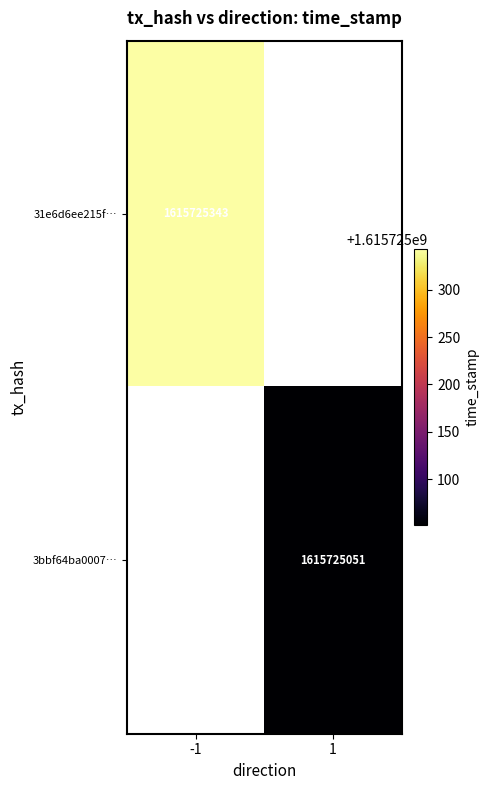

Between time_stamp and direction, which is larger?

time_stamp